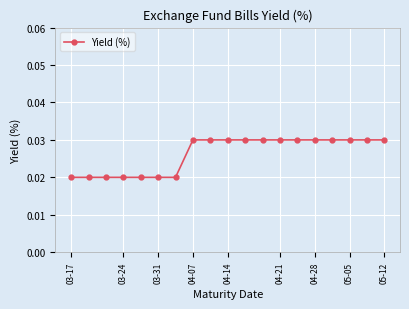

What is the sum of all values?

0.5